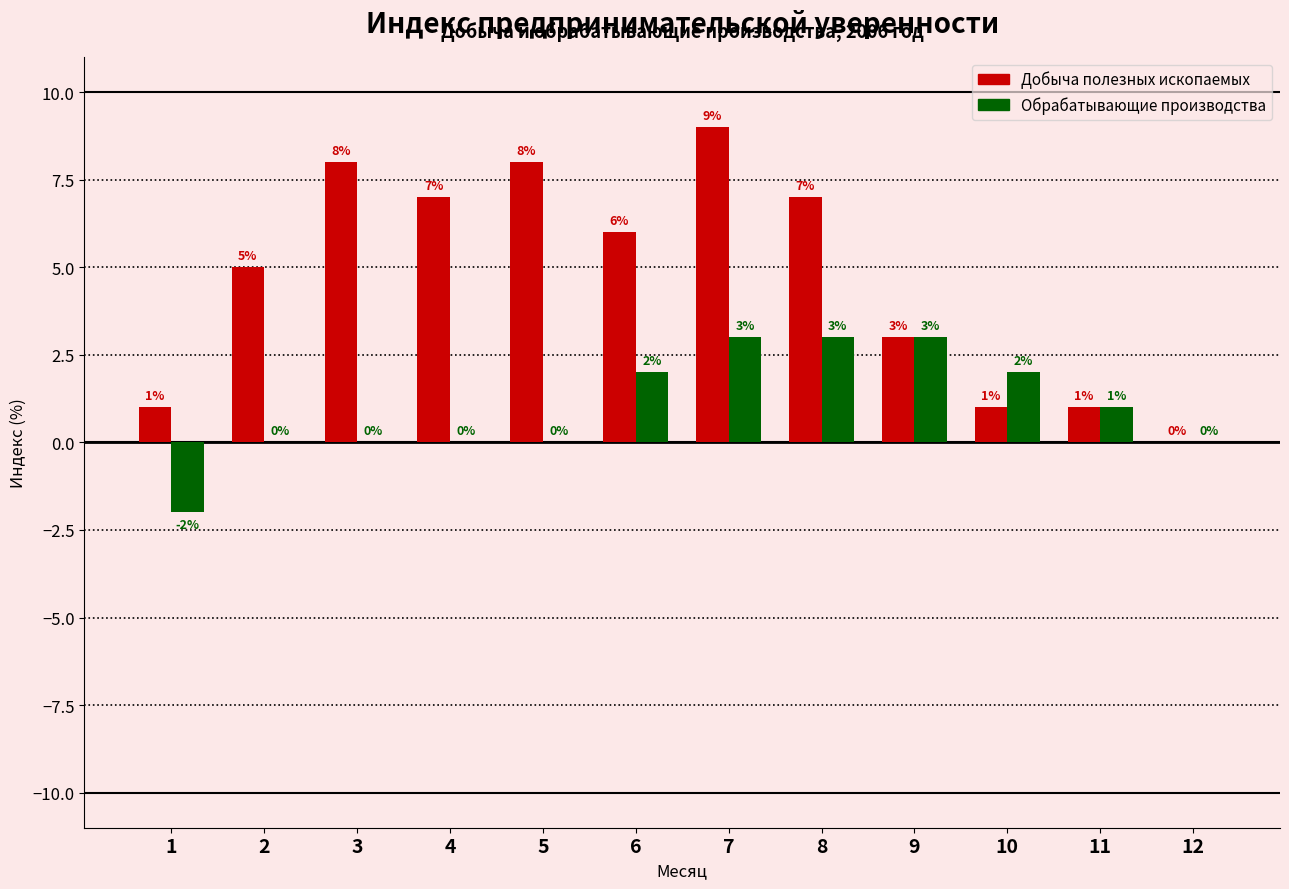

What is the difference between the Обрабатывающие производства values at 9 and 10?

1